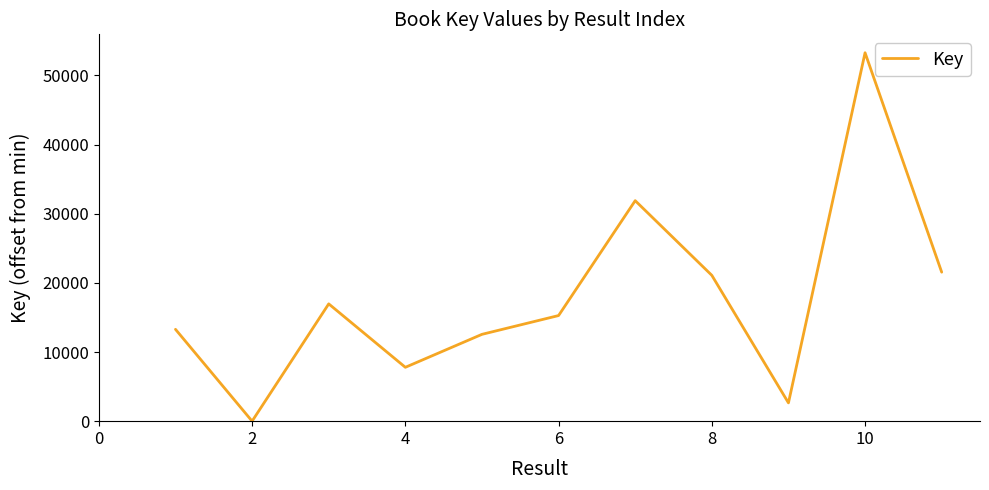

What is the difference between the maximum and minimum values?

53274